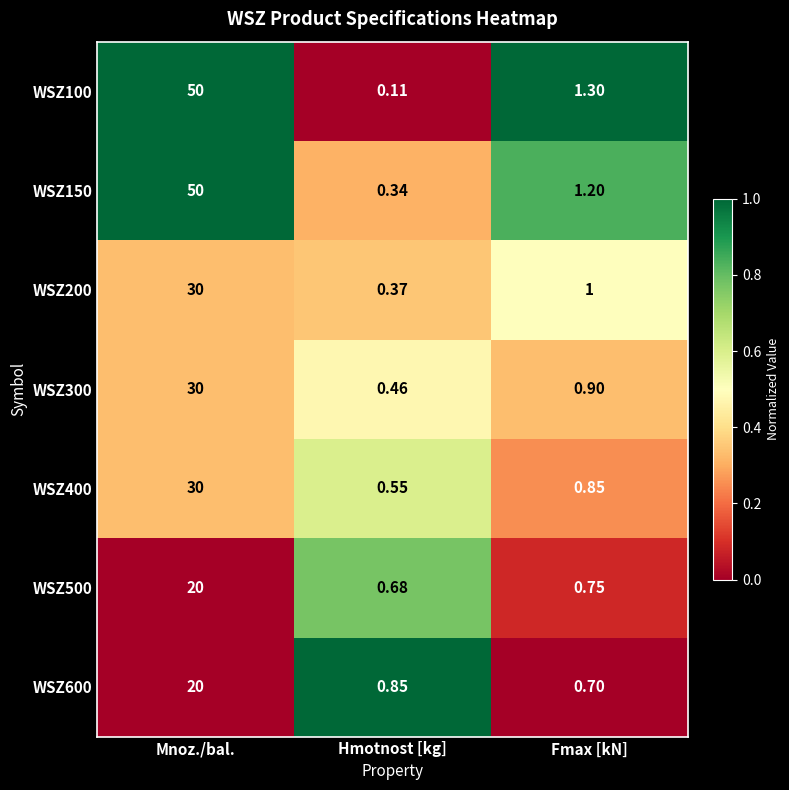

At which category does the chart reach its peak across all series?

Mnoz./bal.